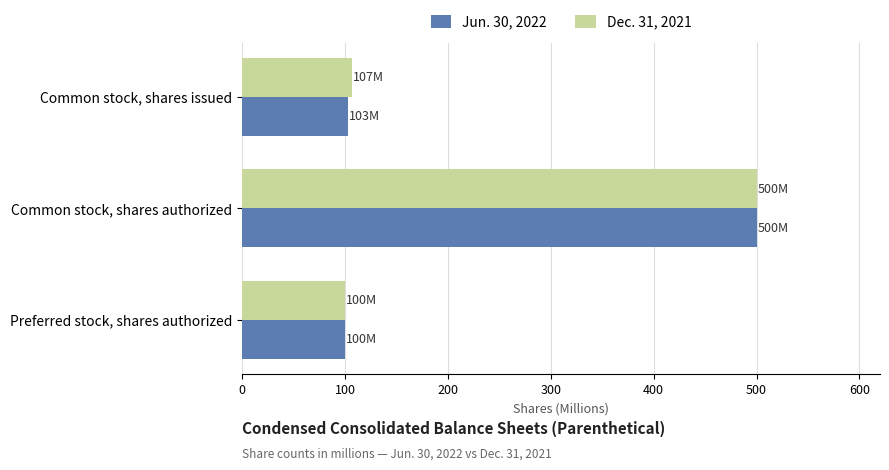

What is the total value across all series at Common stock, shares issued?

210.0